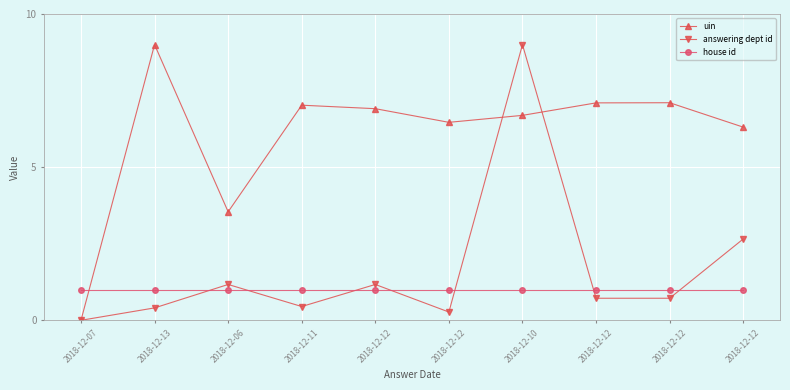

Between which two adjacent categories do answering dept id and uin first intersect?

2018-12-12 and 2018-12-10